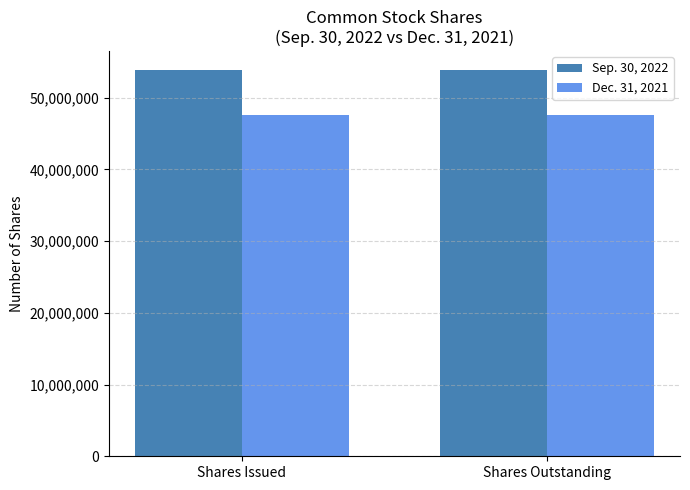

What is the greatest value displayed?

53796000